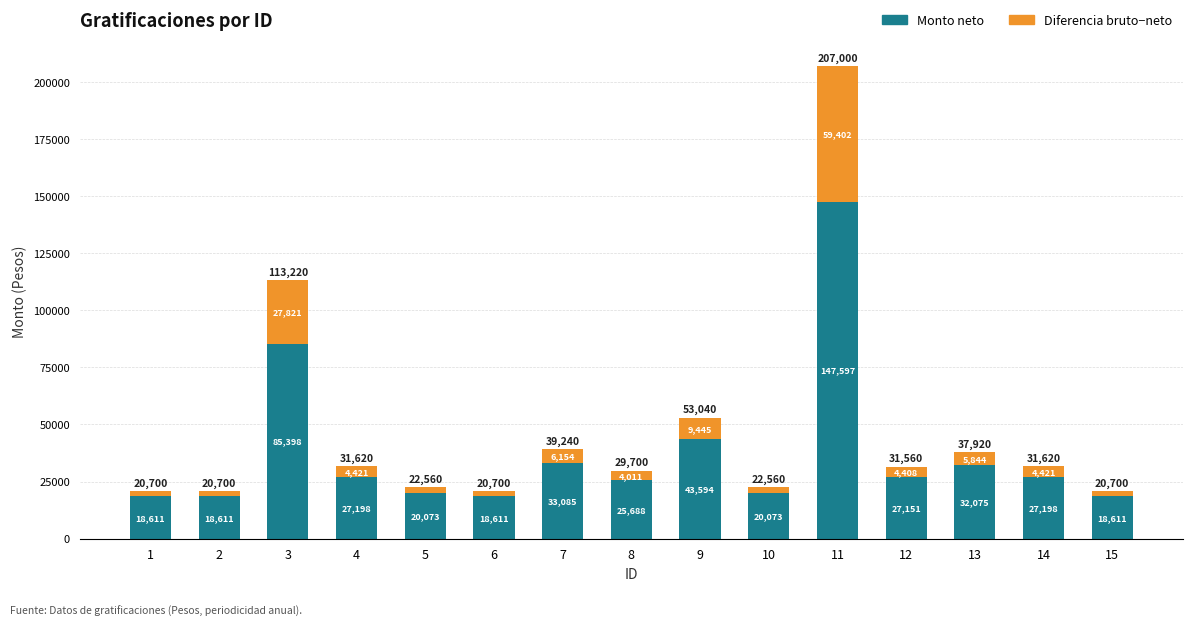

What are all the series names shown in the legend?

Monto neto, Diferencia bruto−neto